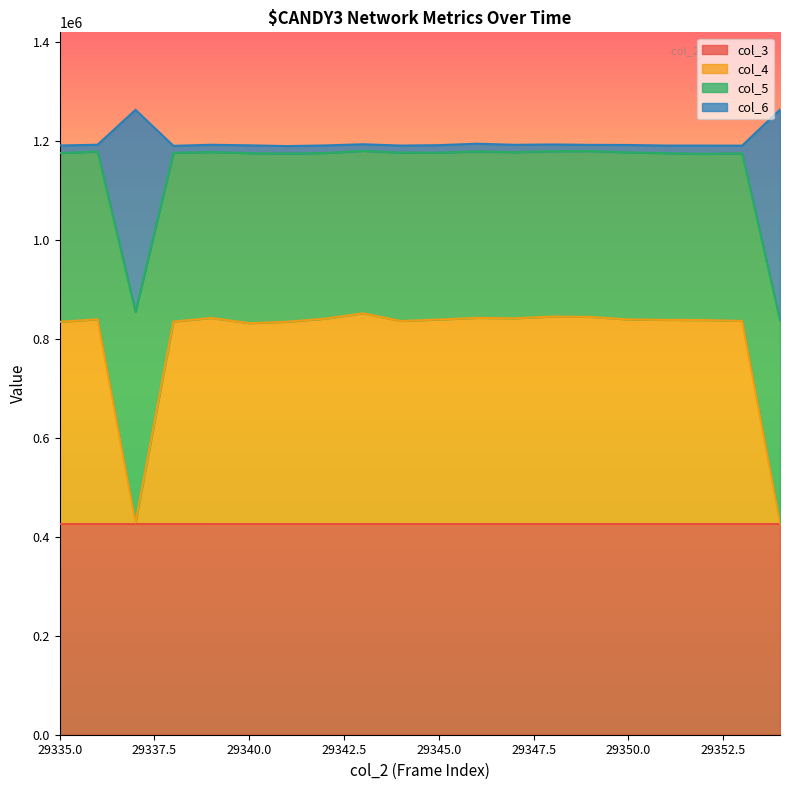

Reading left to right, extract all data points from this chart.

col_3: 29335=425733.8	29336=425737.6	29337=425741.1	29338=425744.5	29339=425748.3	29340=425751.8	29341=425755.3	29342=425758.7	29343=425762.5	29344=425766.0	29345=425769.4	29346=425773.2	29347=425776.7	29348=425780.1	29349=425783.6	29350=425787.4	29351=425790.9	29352=425794.3	29353=425797.8	29354=425801.6
col_4: 29335=834355.6	29336=839457.9	29337=428622.9	29338=834883.5	29339=842128.7	29340=831602.6	29341=834487.8	29342=840735.1	29343=851564.1	29344=835939.4	29345=838972.4	29346=842301.4	29347=841455.1	29348=845005.3	29349=844232.9	29350=839101.2	29351=838218.0	29352=837889.0	29353=836119.0	29354=428166.1
col_5: 29335=1175367.2	29336=1178506.3	29337=854424.4	29338=1175821.1	29339=1177398.8	29340=1175207.2	29341=1174314.1	29342=1175486.7	29343=1179833.2	29344=1176284.3	29345=1176168.8	29346=1178682.7	29347=1177132.6	29348=1179053.1	29349=1179391.9	29350=1176705.0	29351=1175155.0	29352=1173640.6	29353=1174908.2	29354=837335.7
col_6: 29335=1190674.9	29336=1192200.2	29337=1262797.4	29338=1190022.2	29339=1192153.2	29340=1191022.0	29341=1189483.5	29342=1190794.3	29343=1193204.3	29344=1190531.5	29345=1191338.1	29346=1194313.1	29347=1192071.4	29348=1192793.1	29349=1191979.2	29350=1191736.0	29351=1190554.9	29352=1190515.9	29353=1190400.2	29354=1263137.2